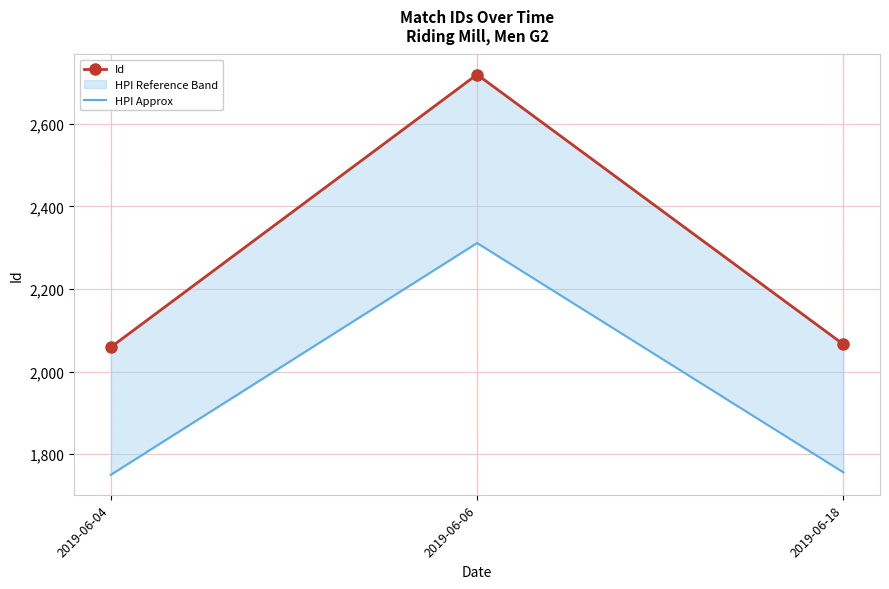

Is this an area chart (filled region under the line)?

No